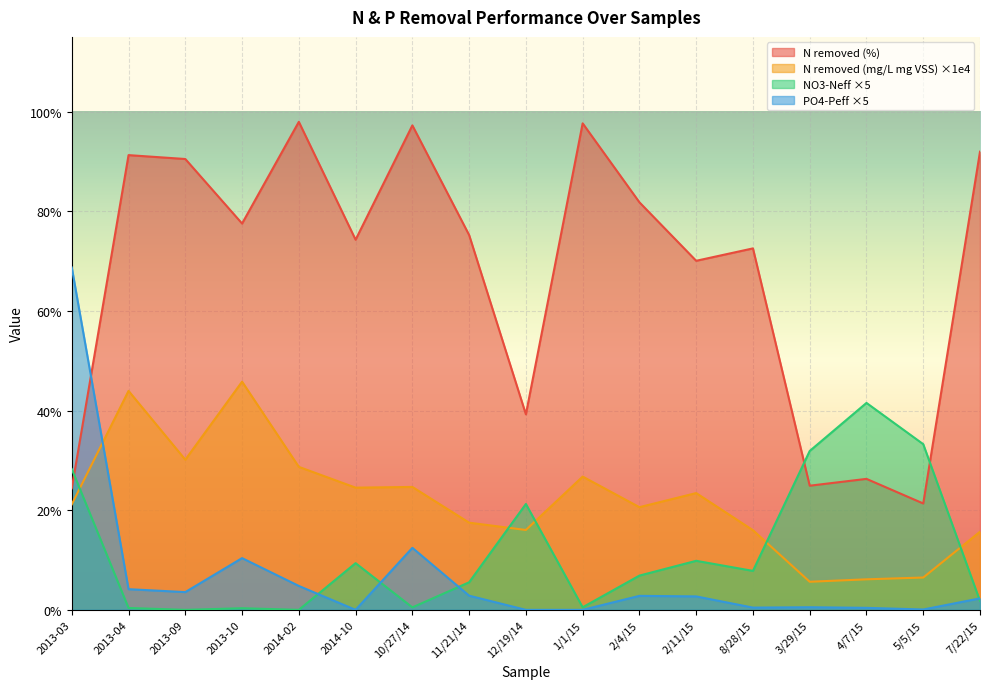

Which series has the largest total across all categories?

N removed (%)